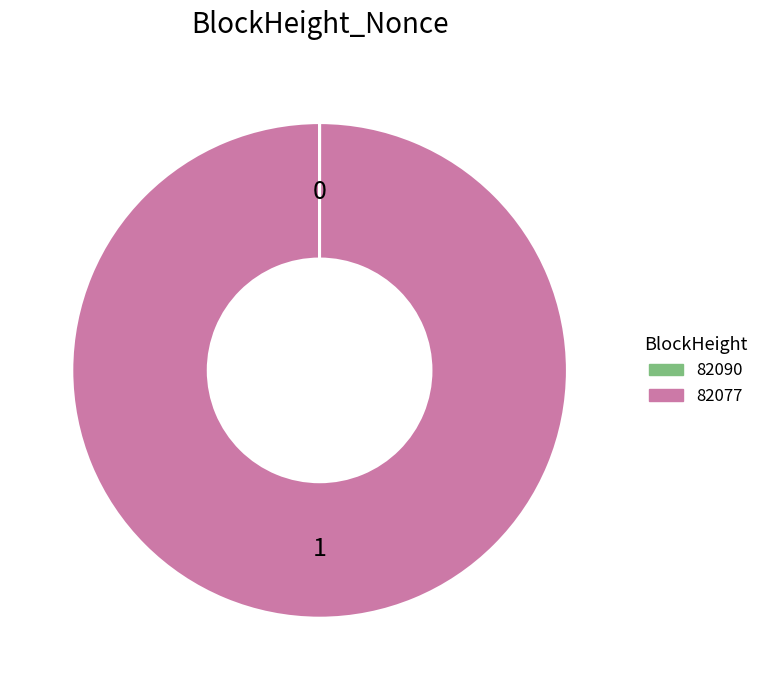

The 82077 slice represents 90% of the pie. True or false?

False